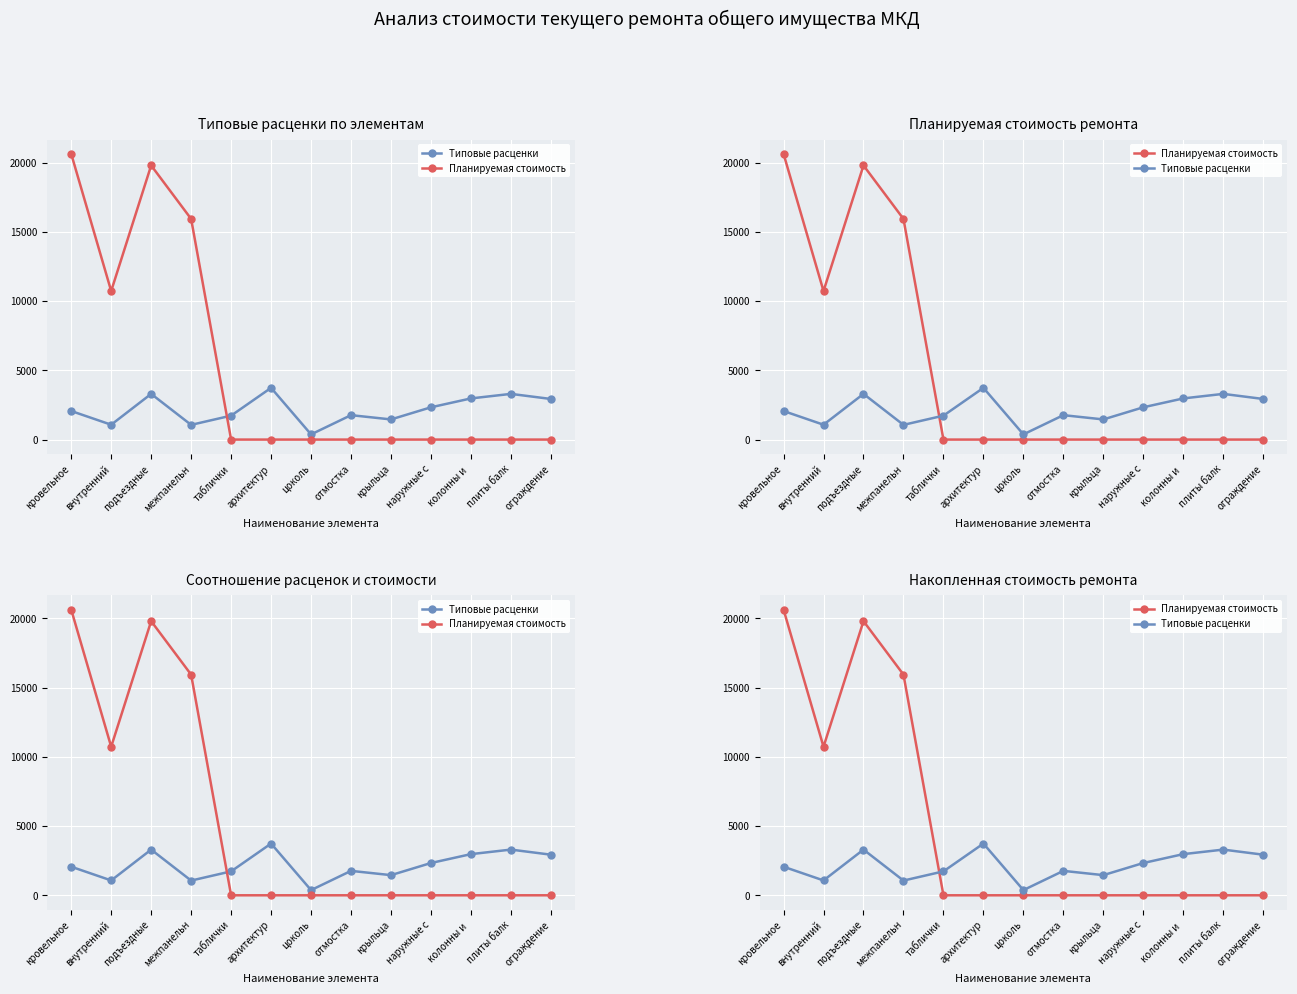

What are all the series names shown in the legend?

Типовые расценки, Планируемая стоимость